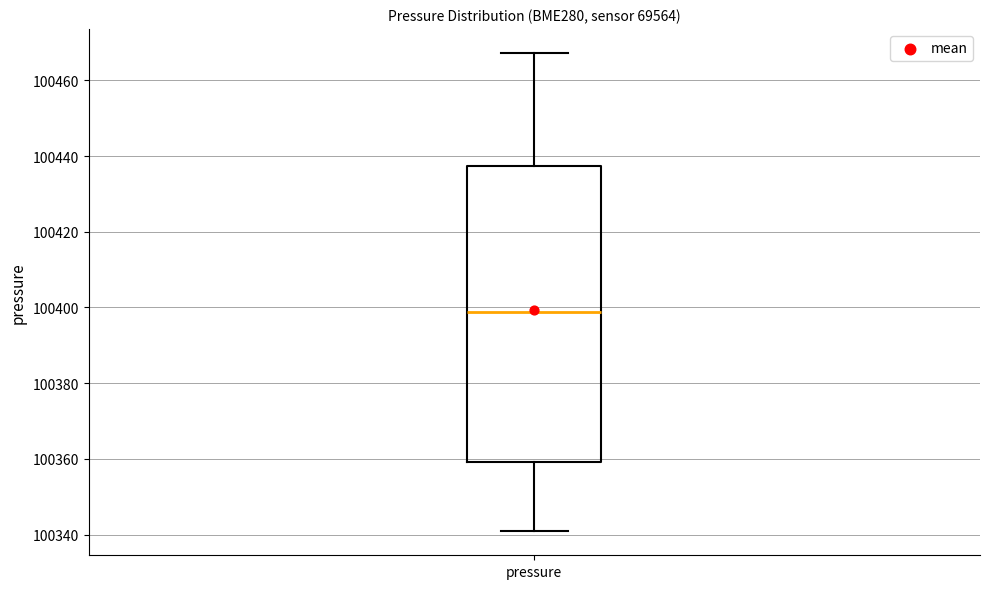

Where does the upper whisker of the box for pressure end on the y-axis? The values are not printed on the chart, so give them approximately, as read against the axis.

100468